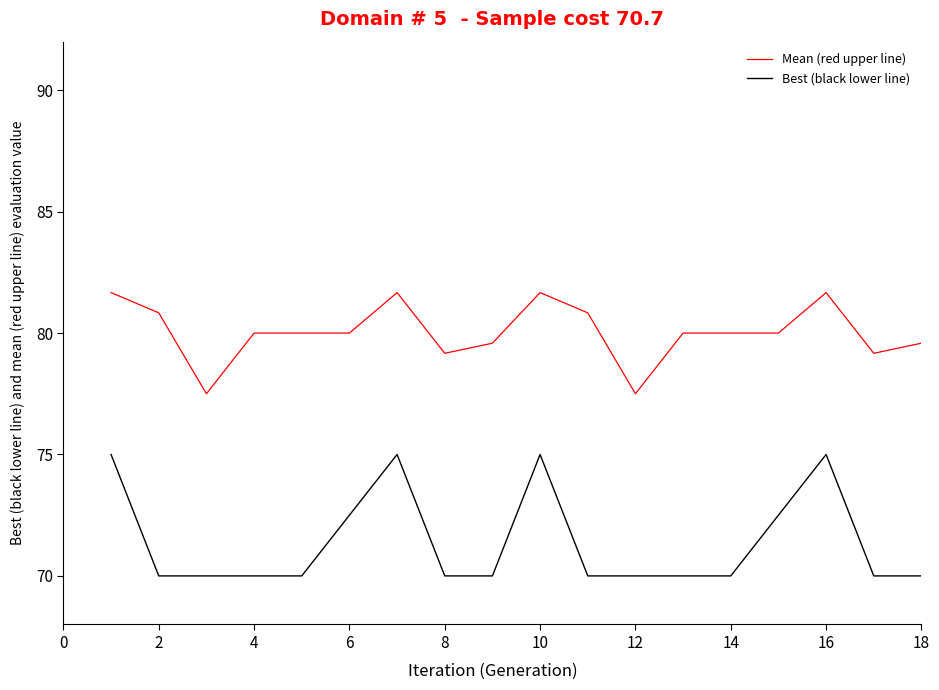

What is the maximum value shown in the chart?

81.7